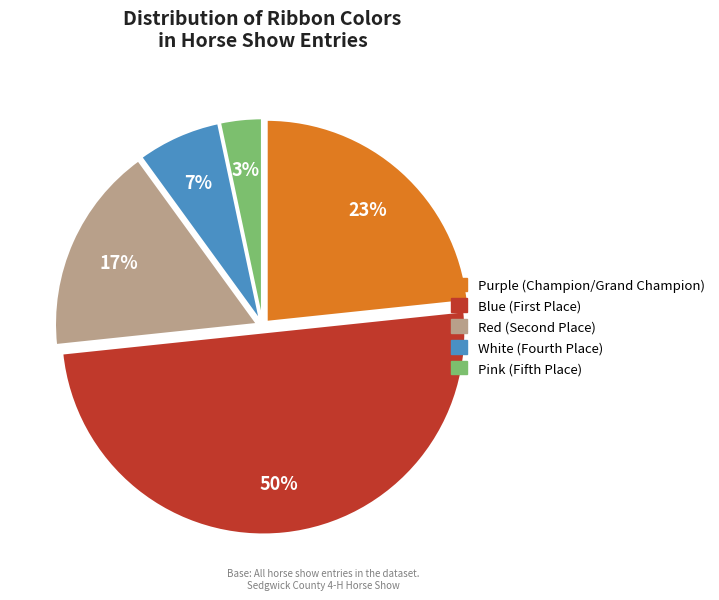

Which has a higher value, Pink or Purple?

Purple